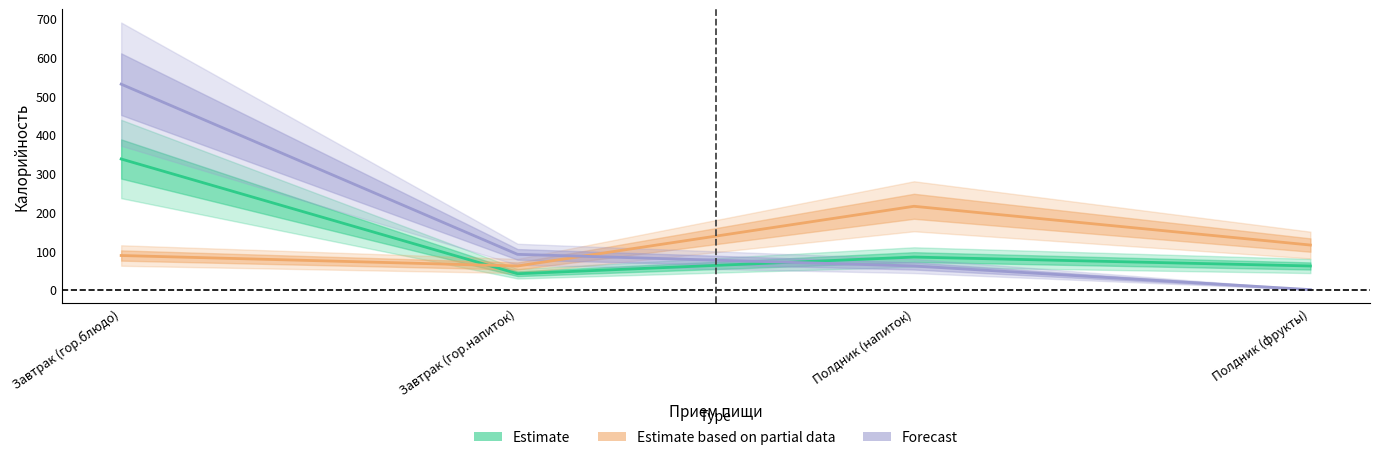

The value of Estimate based on partial data at Полдник (фрукты) is 115. True or false?

True